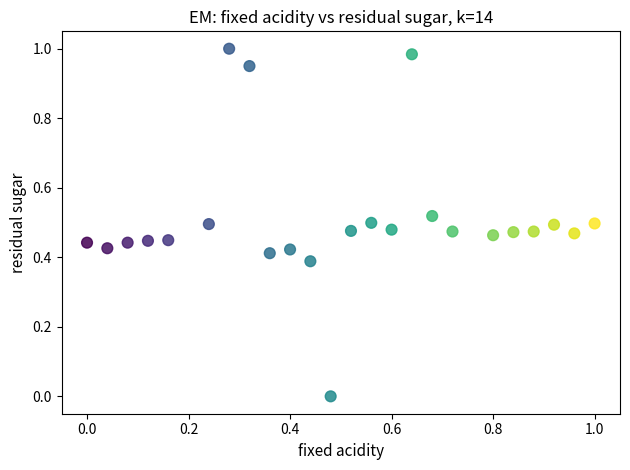

How many data points are displayed?

24